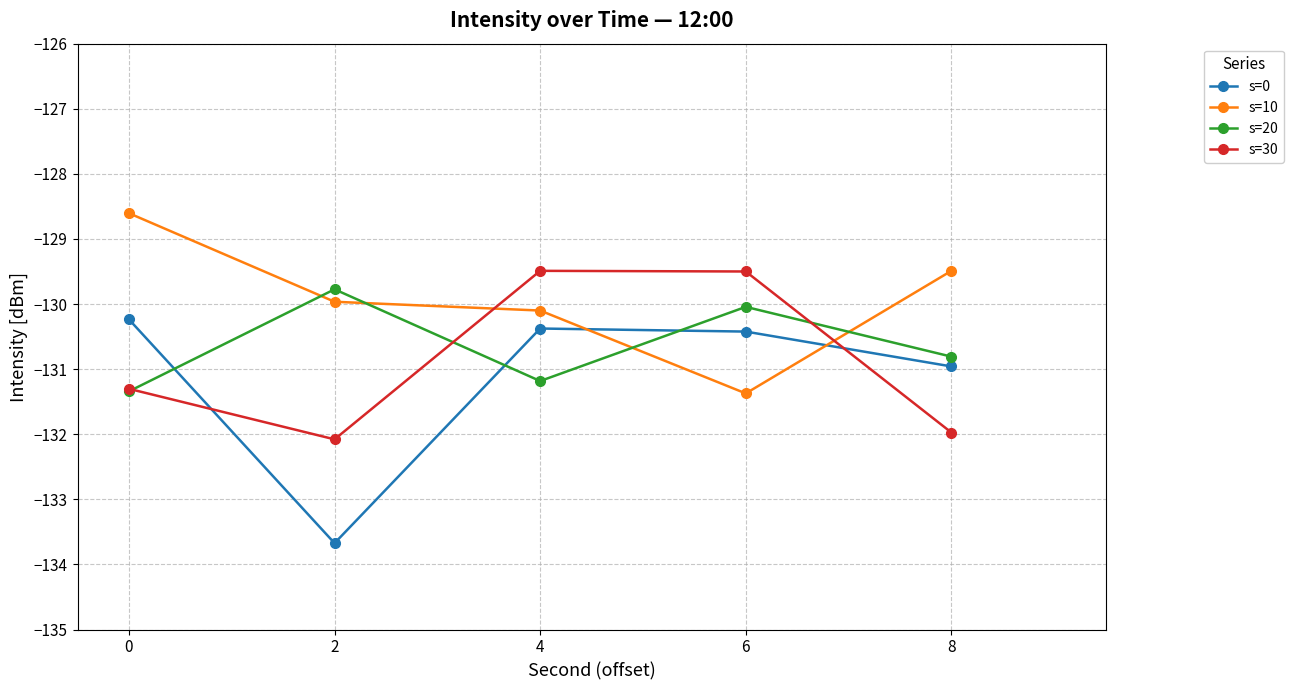

Which series has the widest spread of values?

s=0